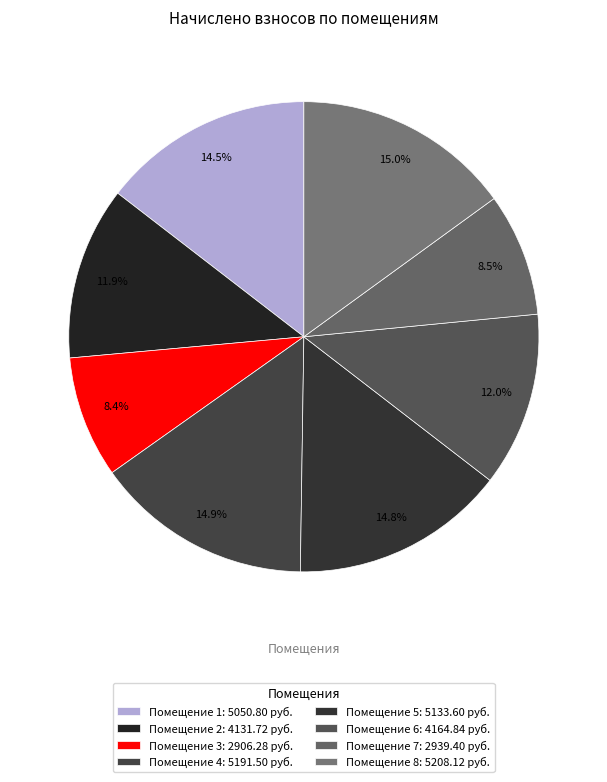

Count the number of slices in the pie.

8